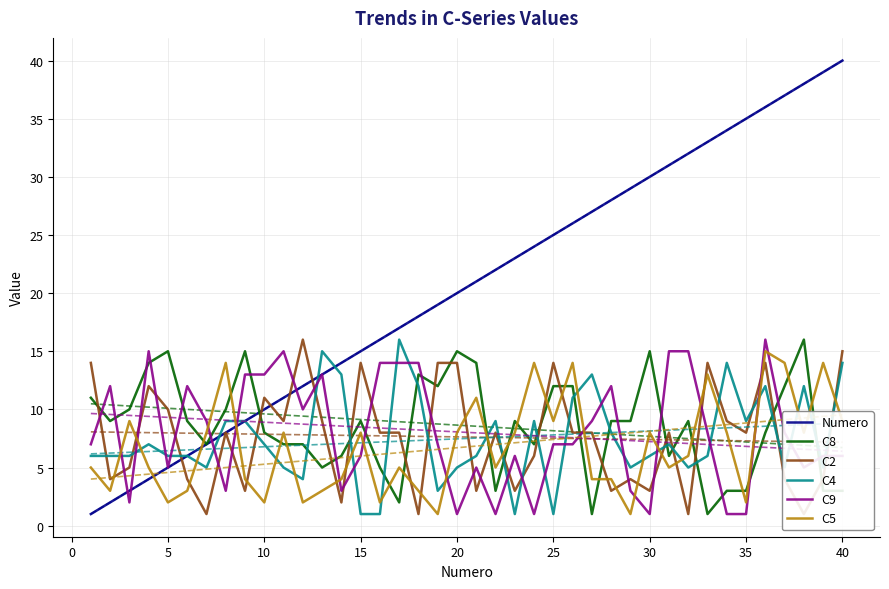

The value of C9 at 30 is 1. True or false?

True